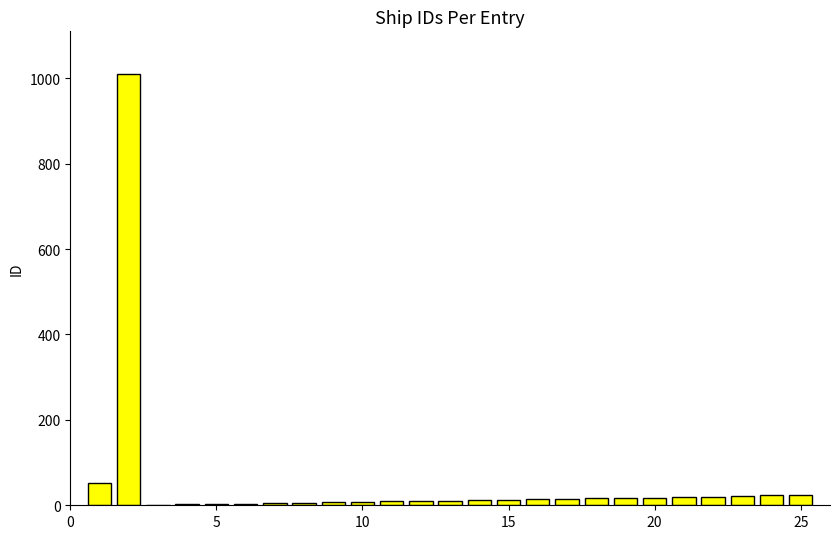

What is the greatest value displayed?

1009